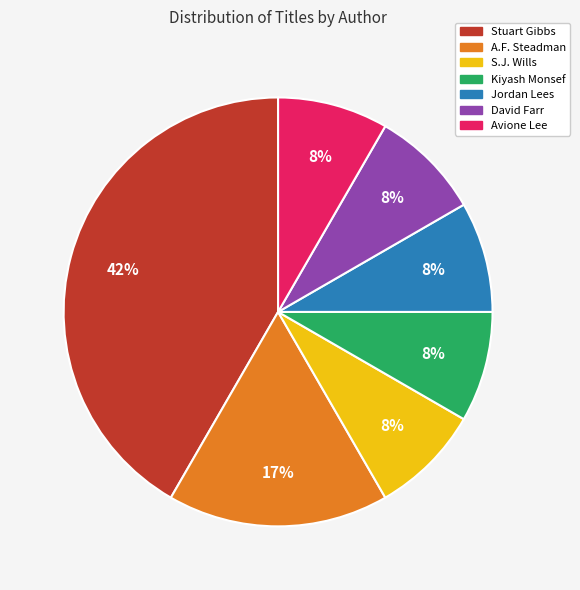

Is there a majority slice in this chart?

No